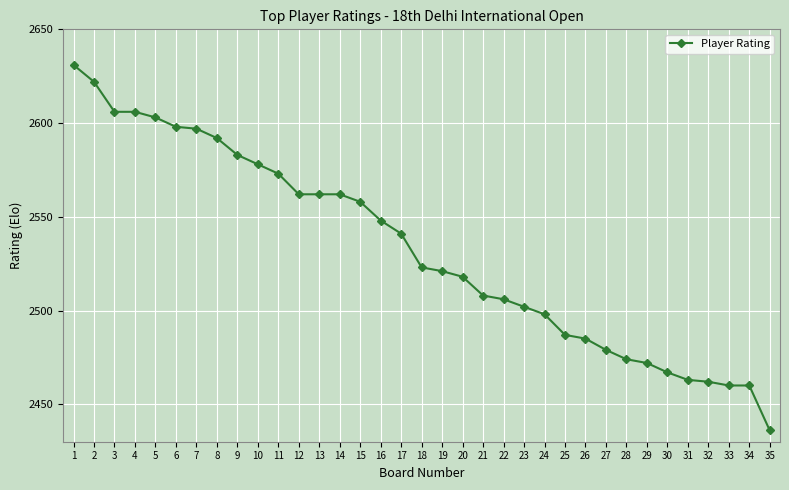

What is the maximum value shown in the chart?

2631